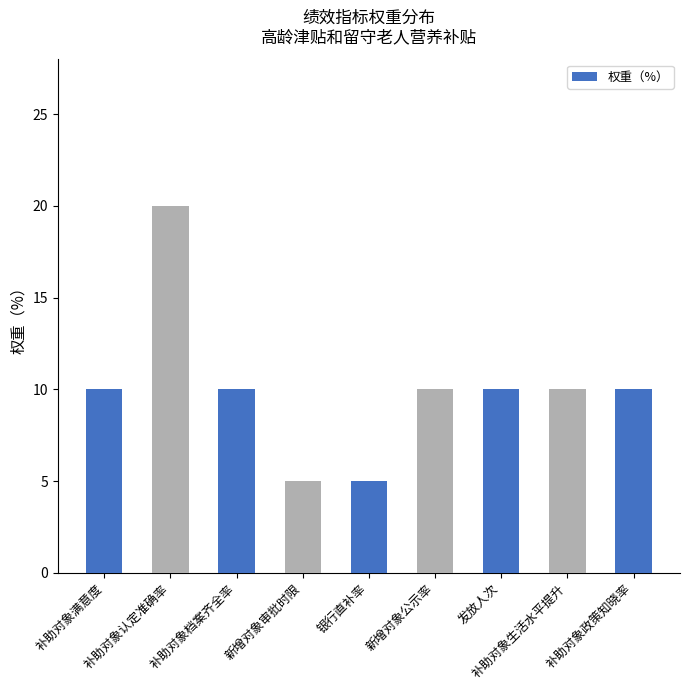

What is the average value?

10